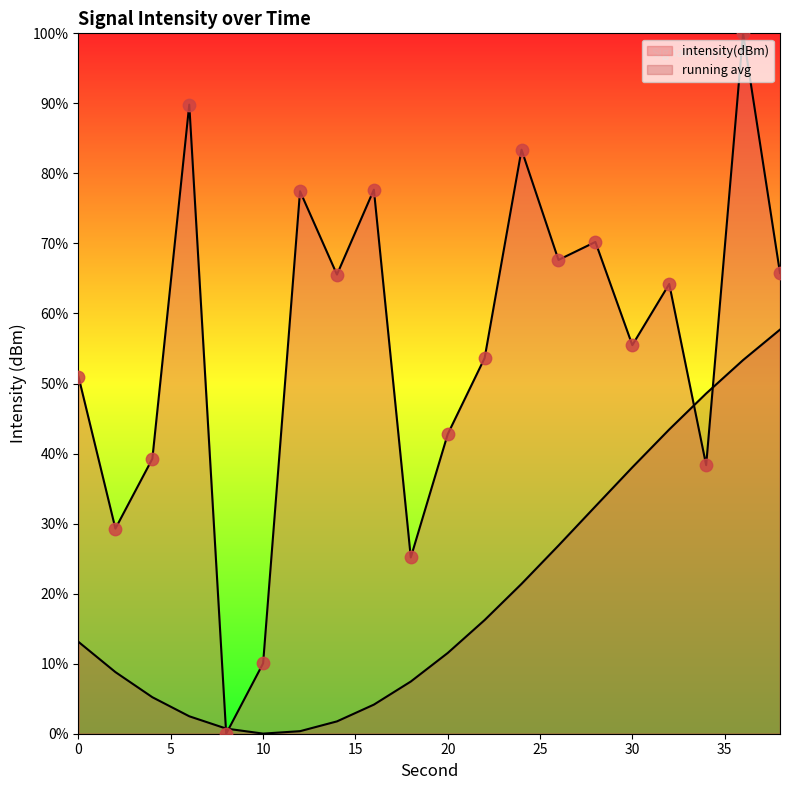

What is the ratio of the value at 20 to the value at 38?

0.7